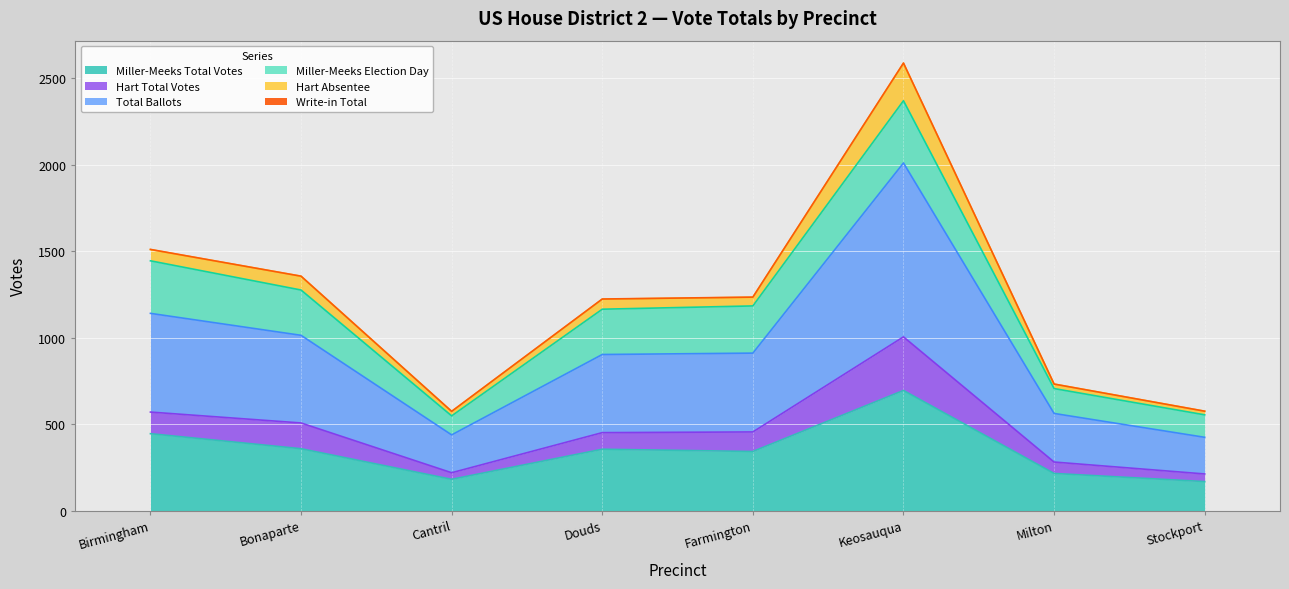

Between Keosauqua and Douds, which is larger?

Keosauqua